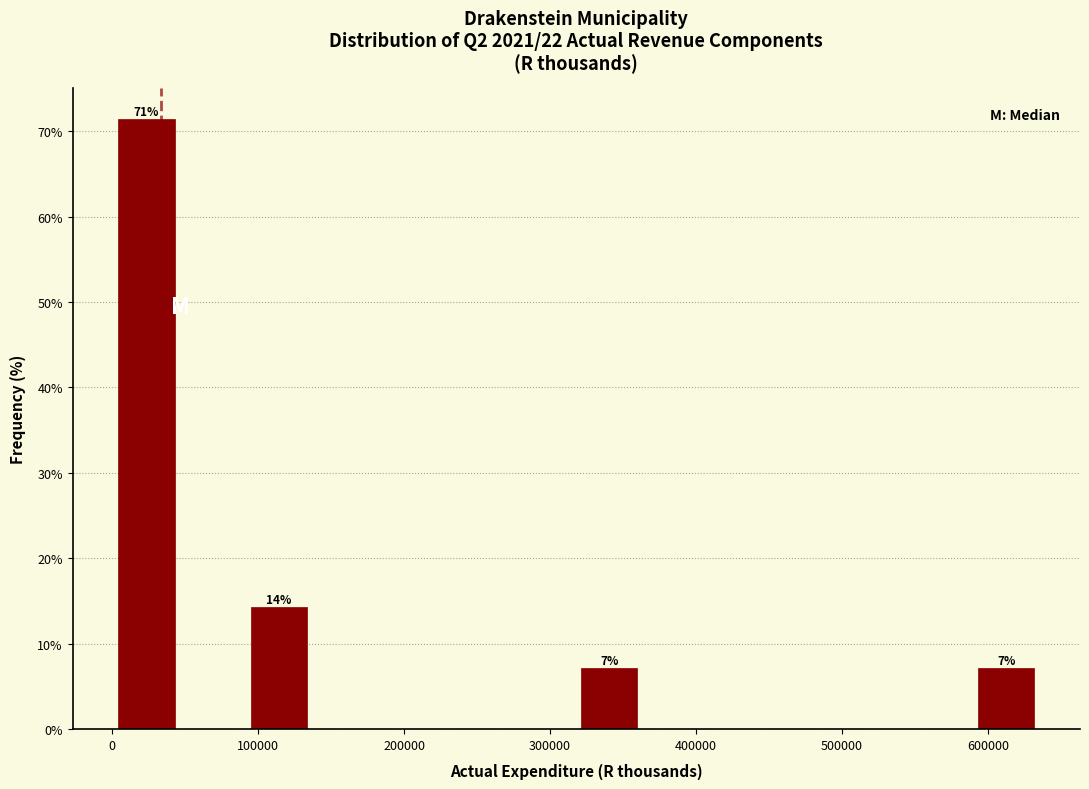

Which range on the x-axis has the tallest bar?

0 to 50000